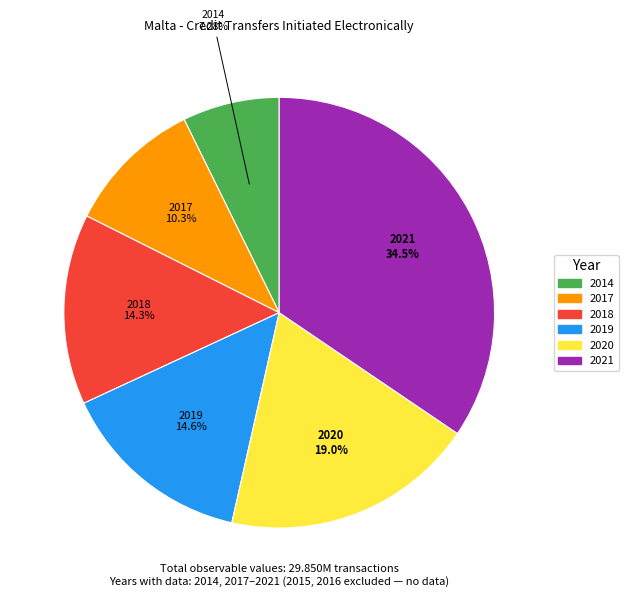

Which has a higher value, 2019 or 2014?

2019